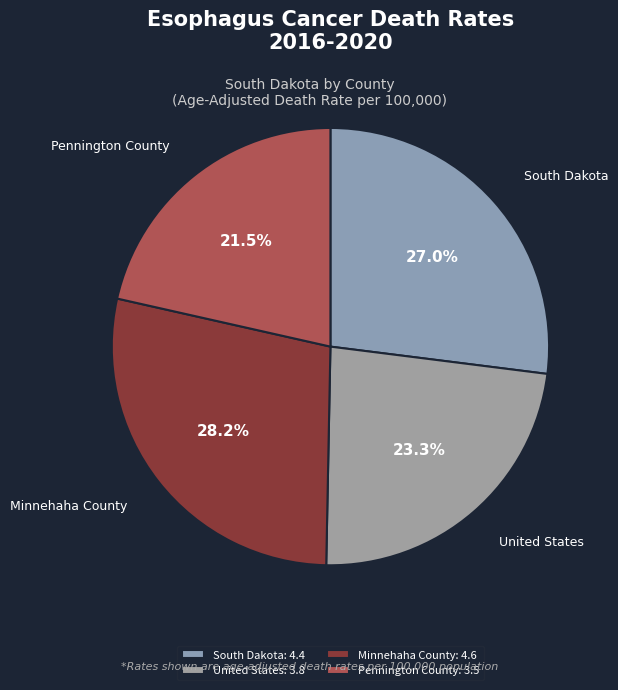

To the nearest percent, what is the difference between the Pennington County and Minnehaha County slice percentages?

7%